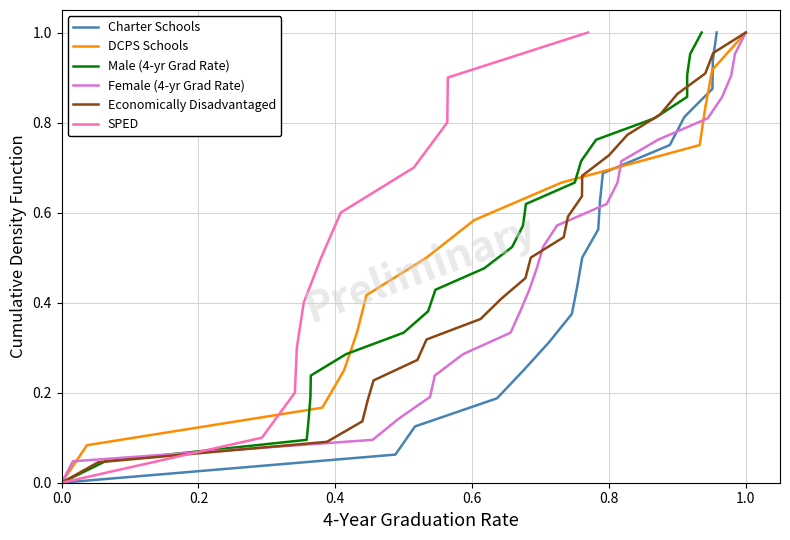

What is the highest value of the Charter Schools series?

1.0